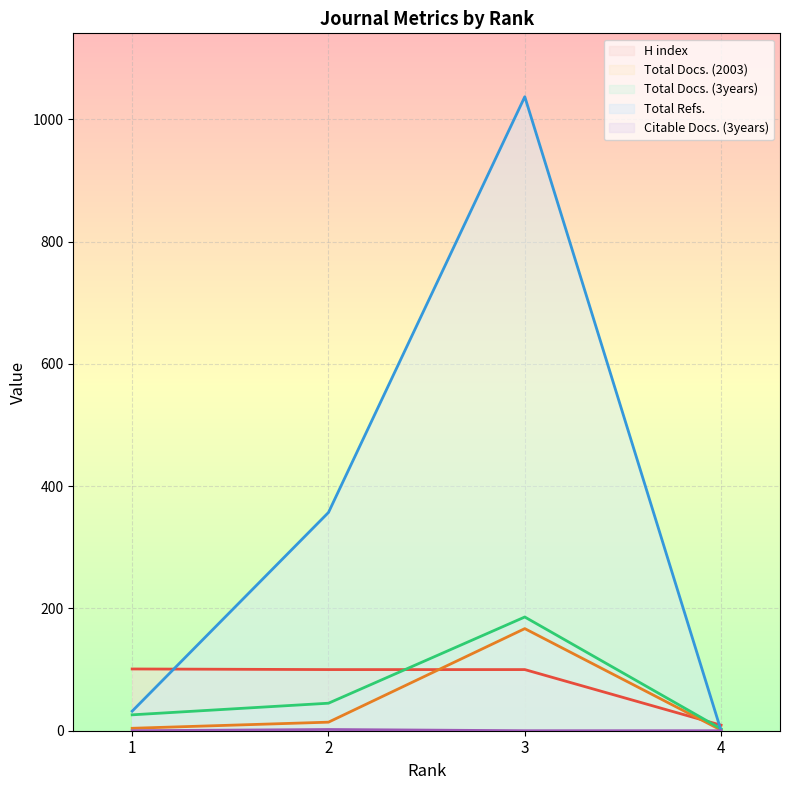

Which series has the largest range (max minus min)?

Total Refs.